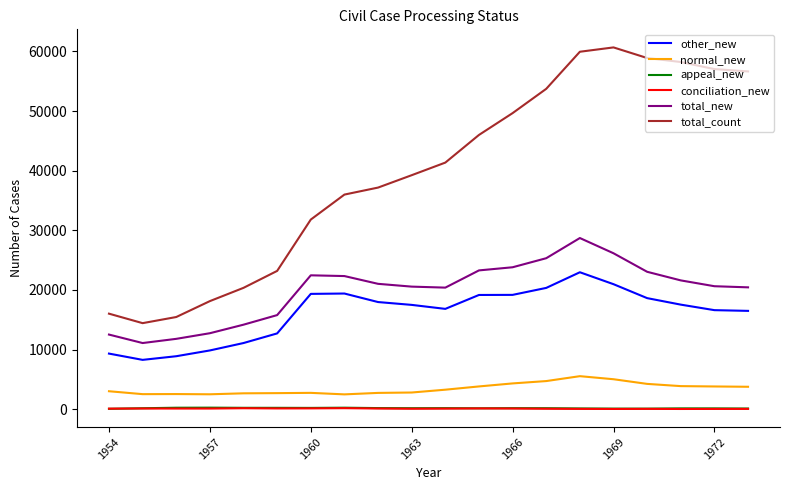

Which series has the largest total across all categories?

total_count